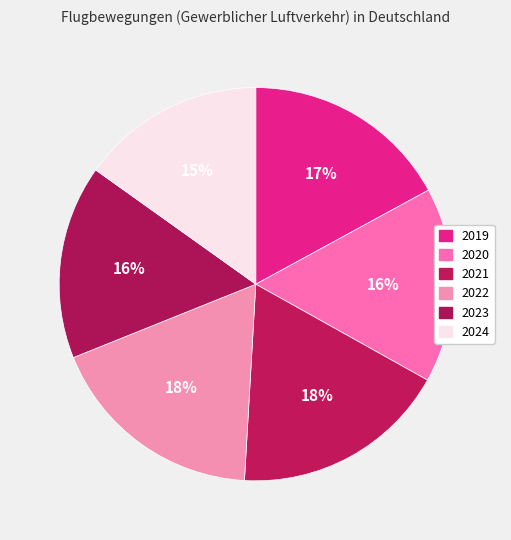

To the nearest percent, what is the average slice percentage?

17%